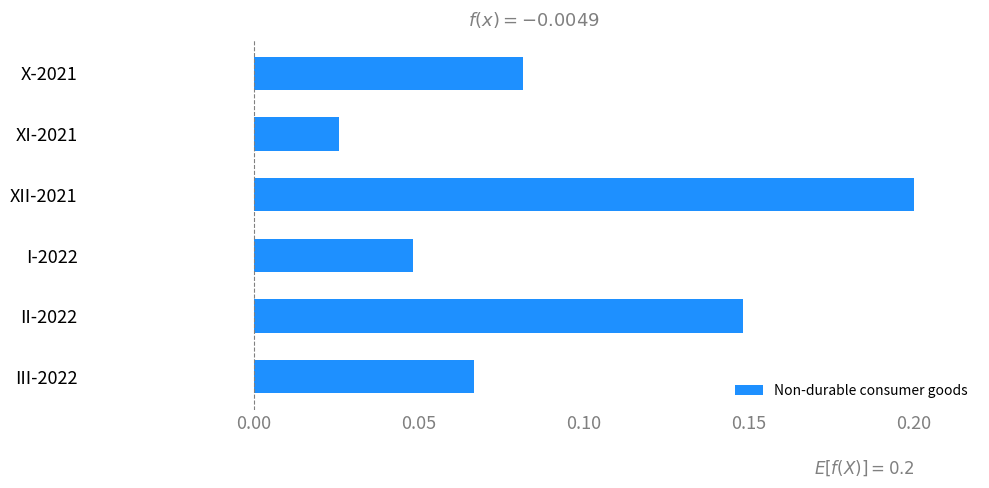

Count the number of categories in the chart.

6